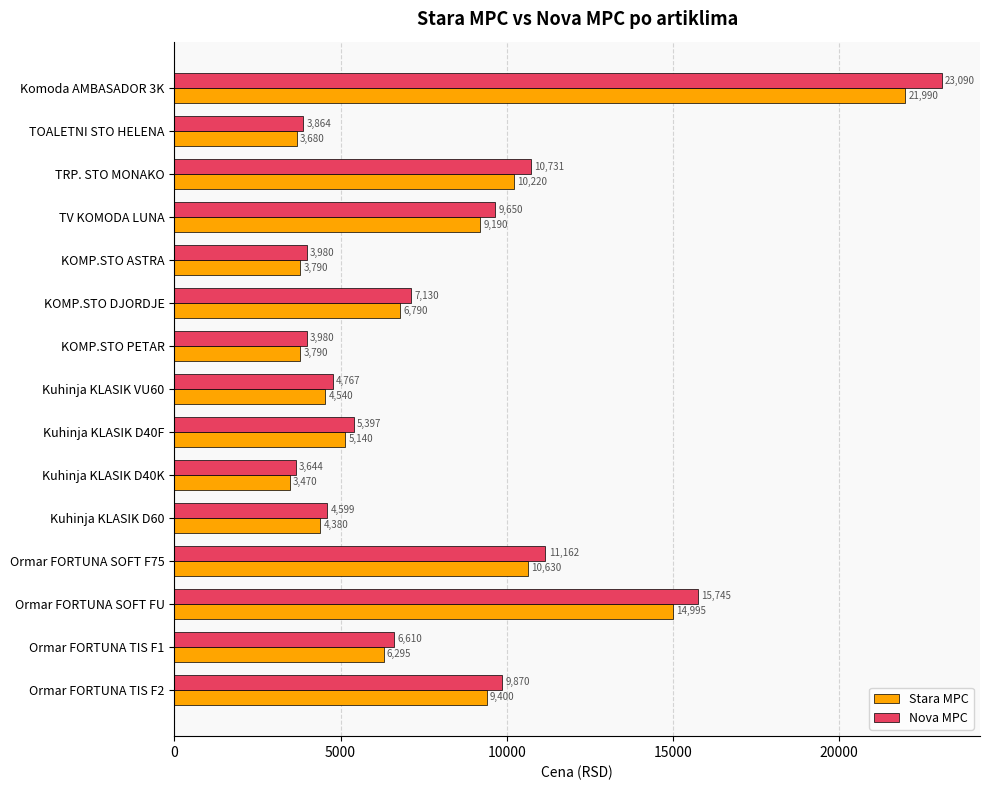

What are all the series names shown in the legend?

Stara MPC, Nova MPC